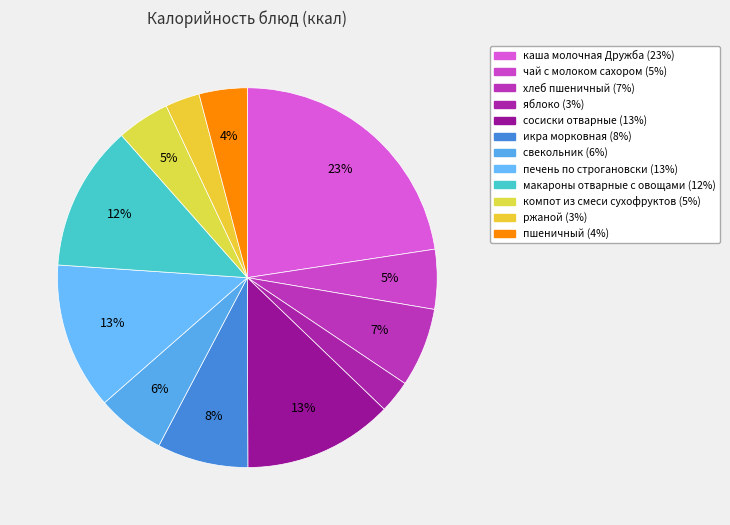

Is it true that хлеб пшеничный is 7% of the pie?

True